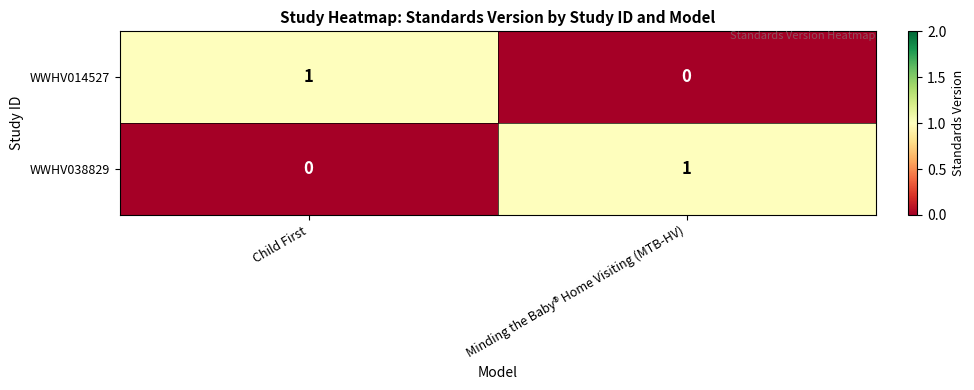

Where is WWHV038829 nearest to the value 0?

Child First